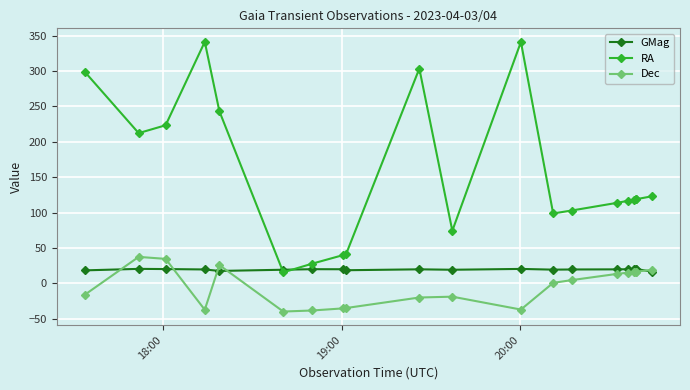

How many series are shown in this chart?

3